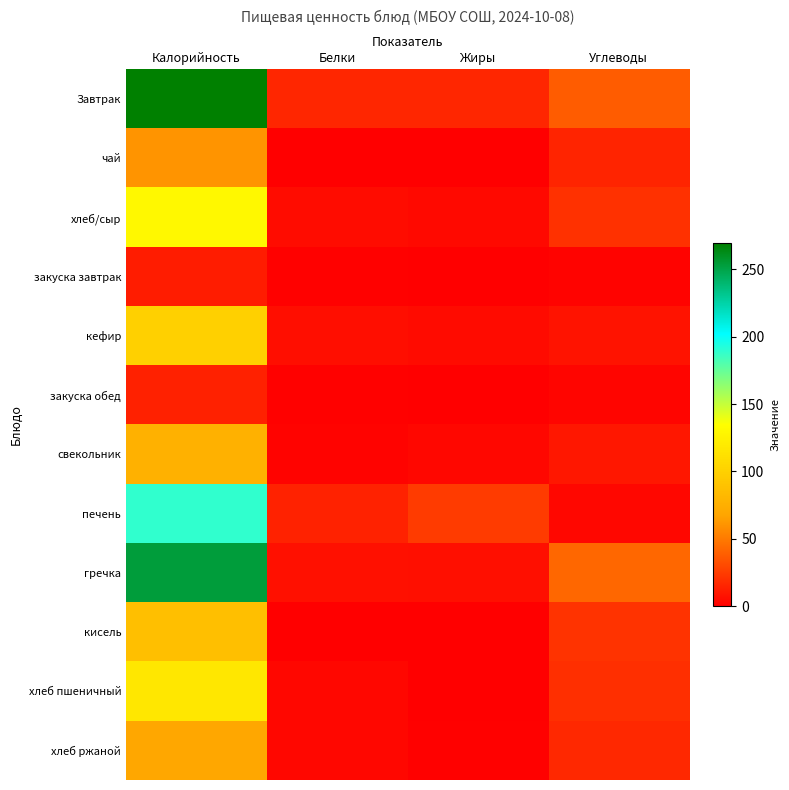

List the series in order of their peak value, highest first.

Завтрак, гречка, печень, хлеб/сыр, хлеб пшеничный, кефир, кисель, свекольник, хлеб ржаной, чай, закуска обед, закуска завтрак